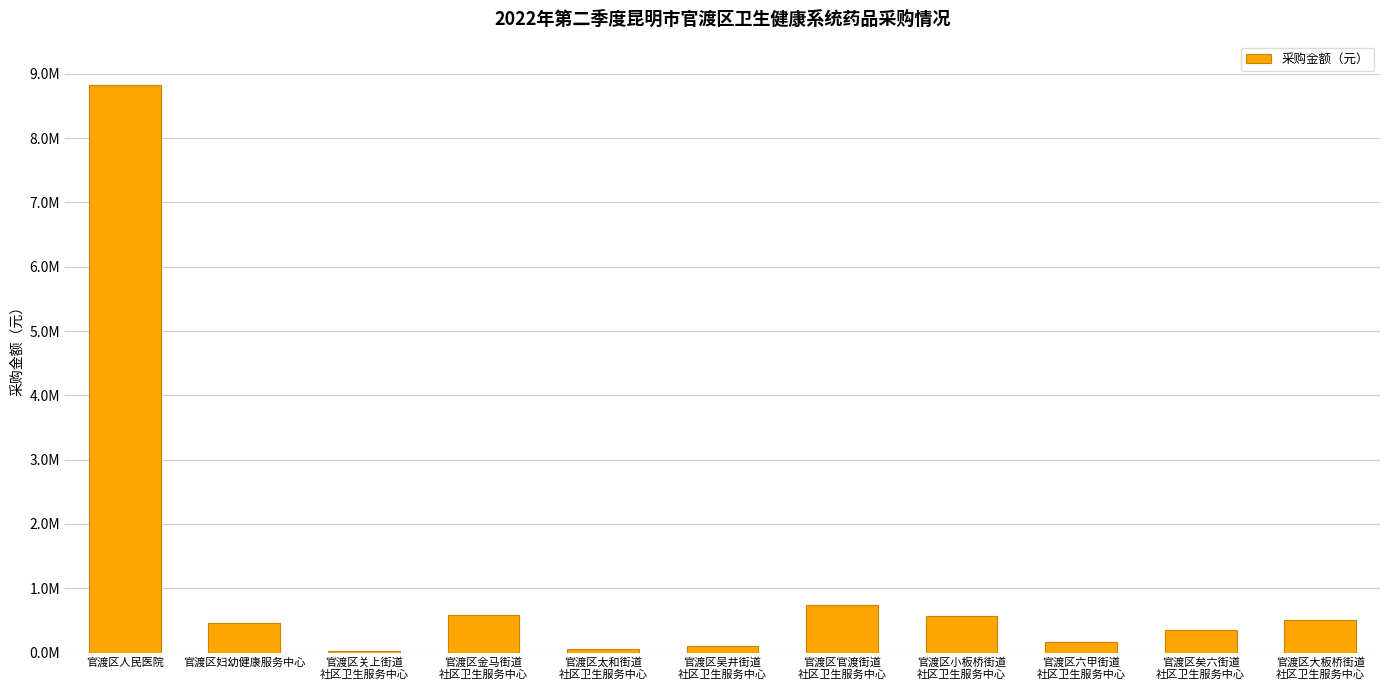

Are the bars horizontal?

No